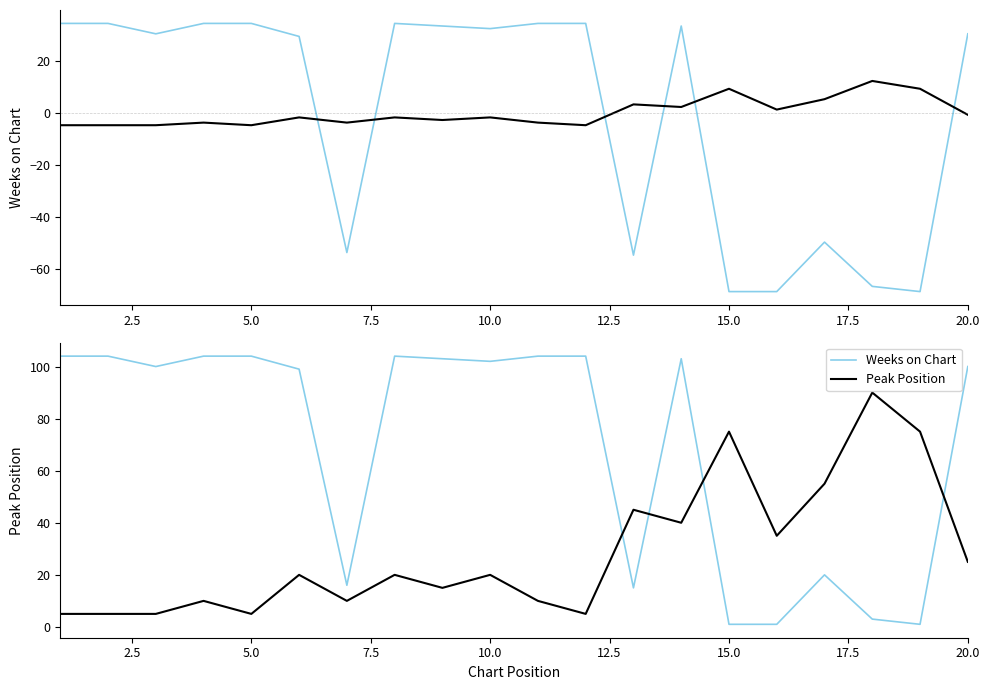

What is the difference between the maximum and second lowest values in the Weeks on Chart series?

103